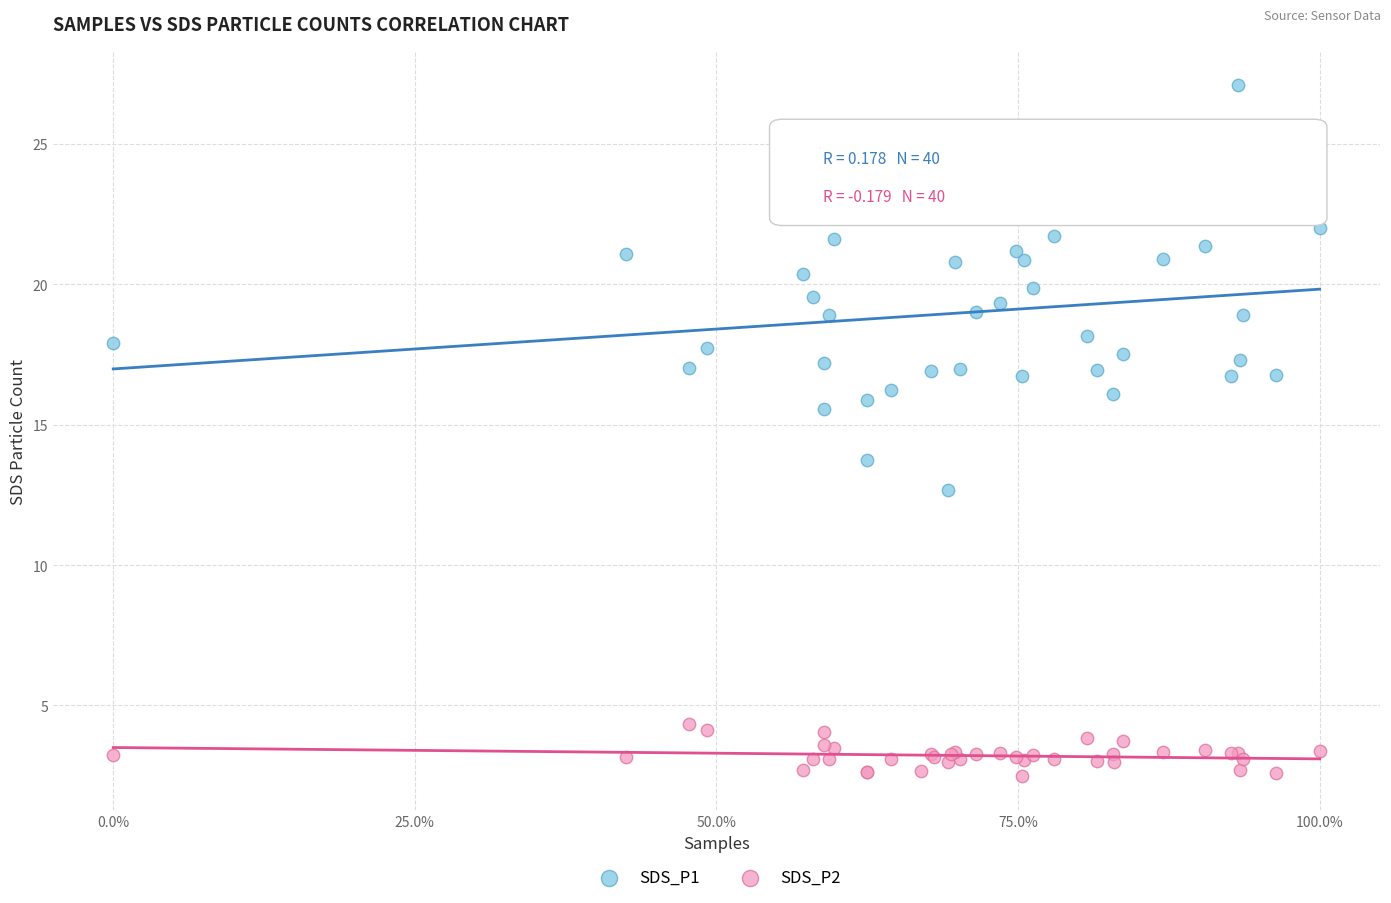

What are all the series names shown in the legend?

SDS_P1, SDS_P2